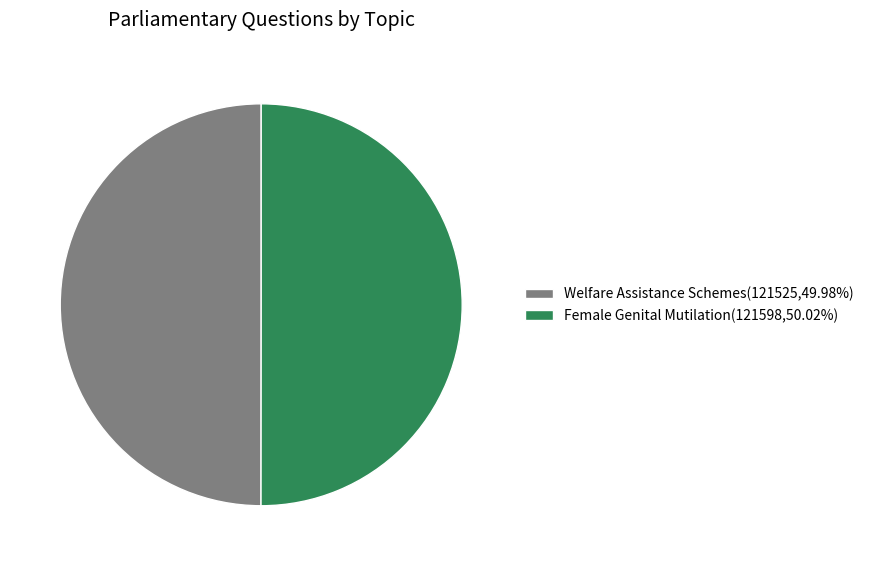

Approximately how many times larger is the value at Welfare Assistance Schemes(121525,49.98%) compared to Female Genital Mutilation(121598,50.02%)?

1.0